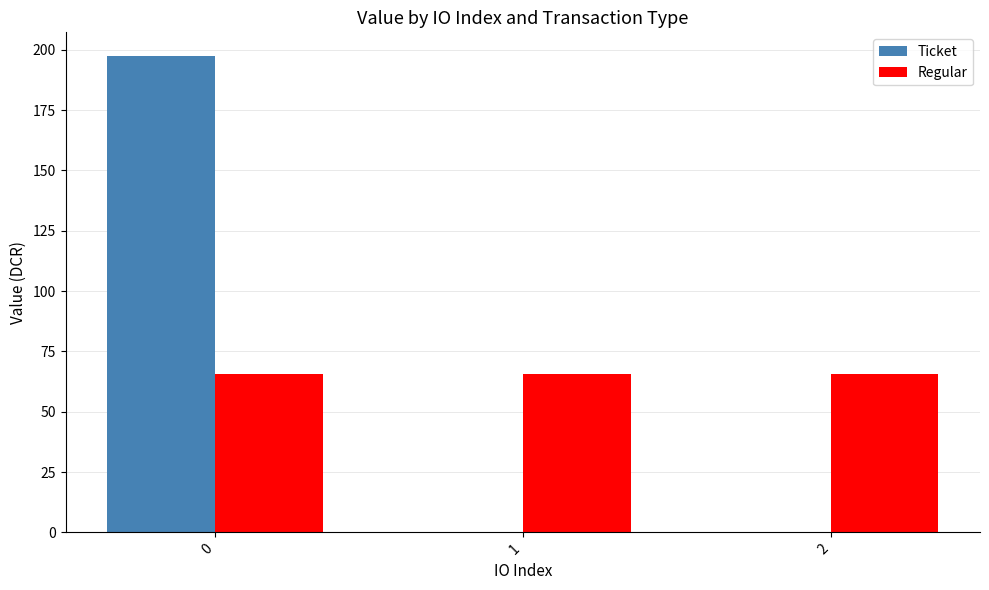

What is the sum of the Ticket values at 0 and 1?

197.3